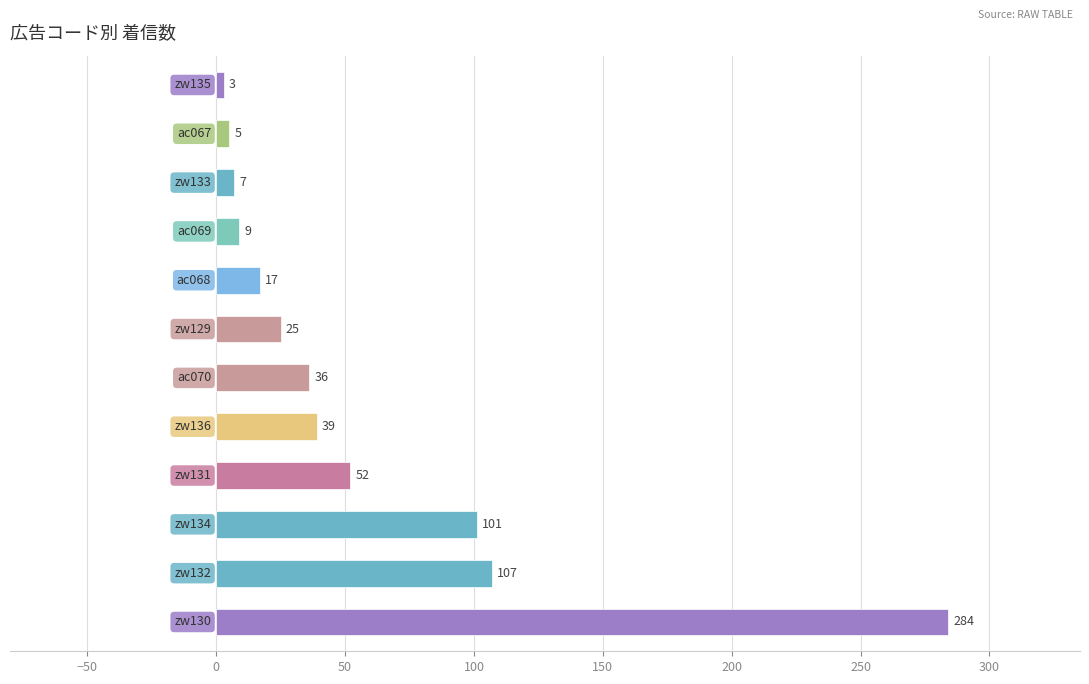

What is the difference between the second highest and minimum values?

104